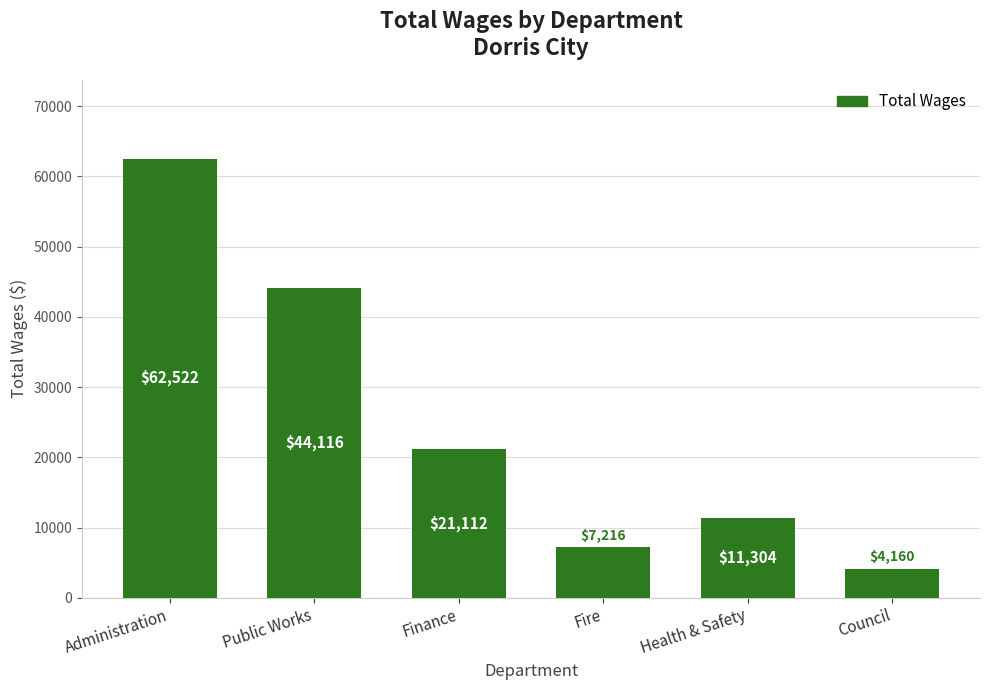

Reading left to right, what are all the values shown in this chart?

Administration=62522	Public Works=44116	Finance=21112	Fire=7216	Health & Safety=11304	Council=4160